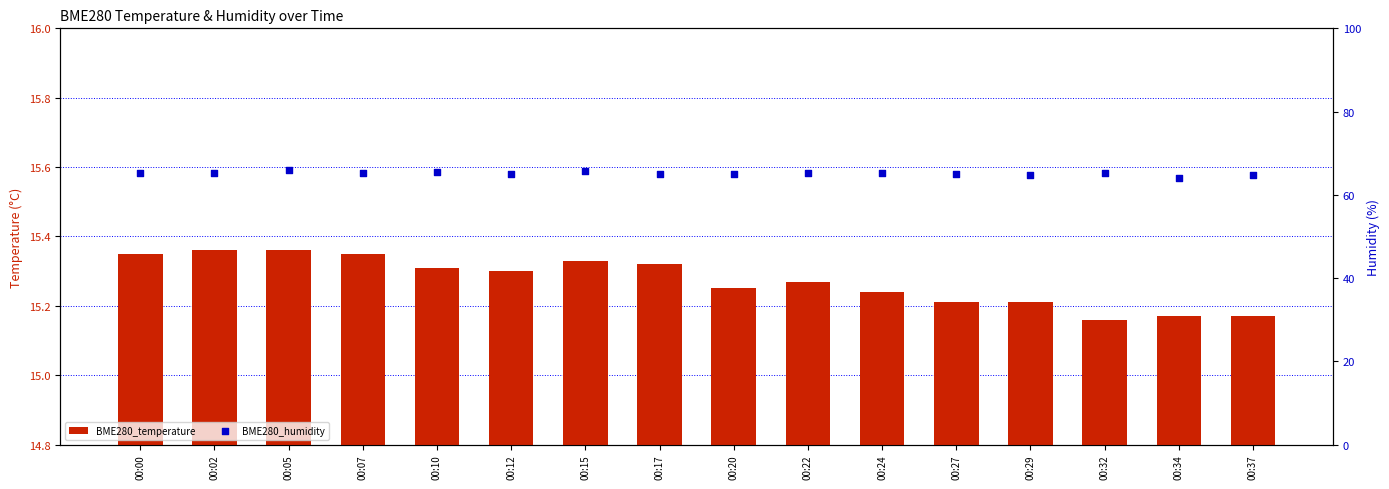

Is the value of BME280_humidity at 00:15 greater than the value of BME280_temperature at 00:10?

Yes